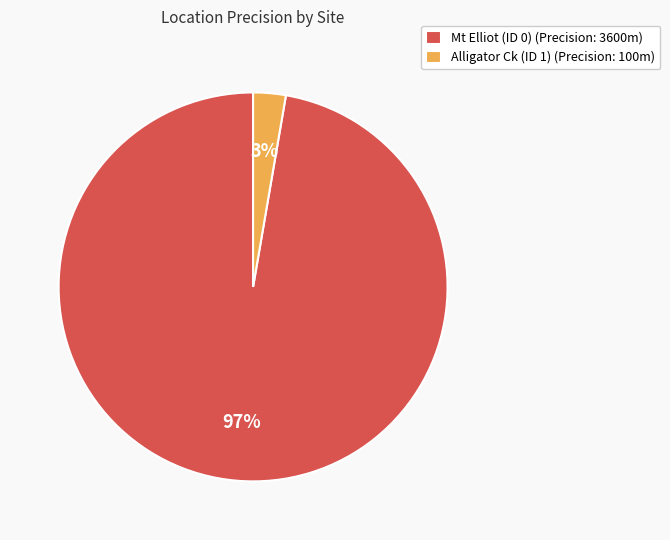

True or false: Mt Elliot (ID 0) (Precision: 3600m) accounts for 97% of the total.

True